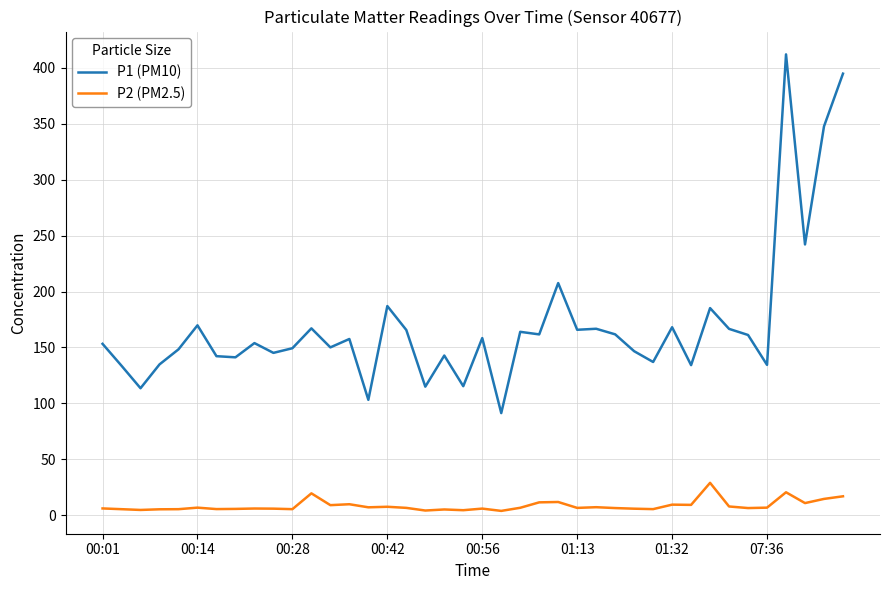

Rank the series by their maximum value, from highest to lowest.

P1 (PM10), P2 (PM2.5)